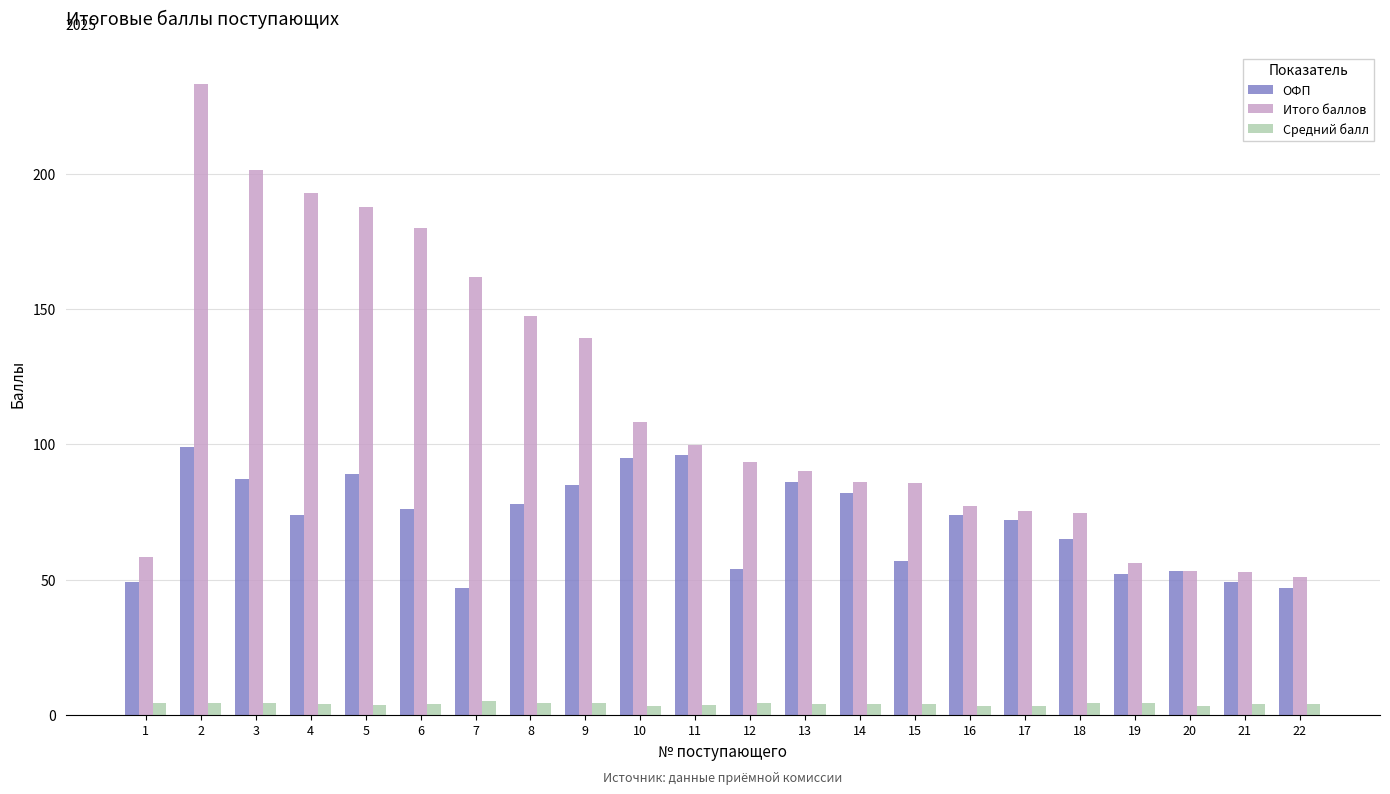

What is the difference between the second highest and second lowest values in the Итого баллов series?

148.5